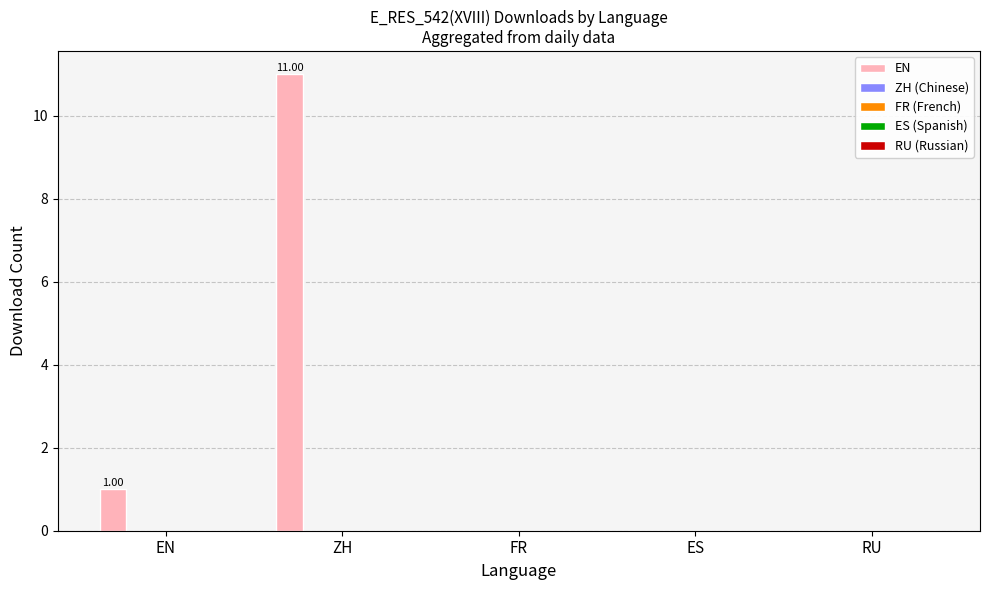

What is the sum of all values?

12